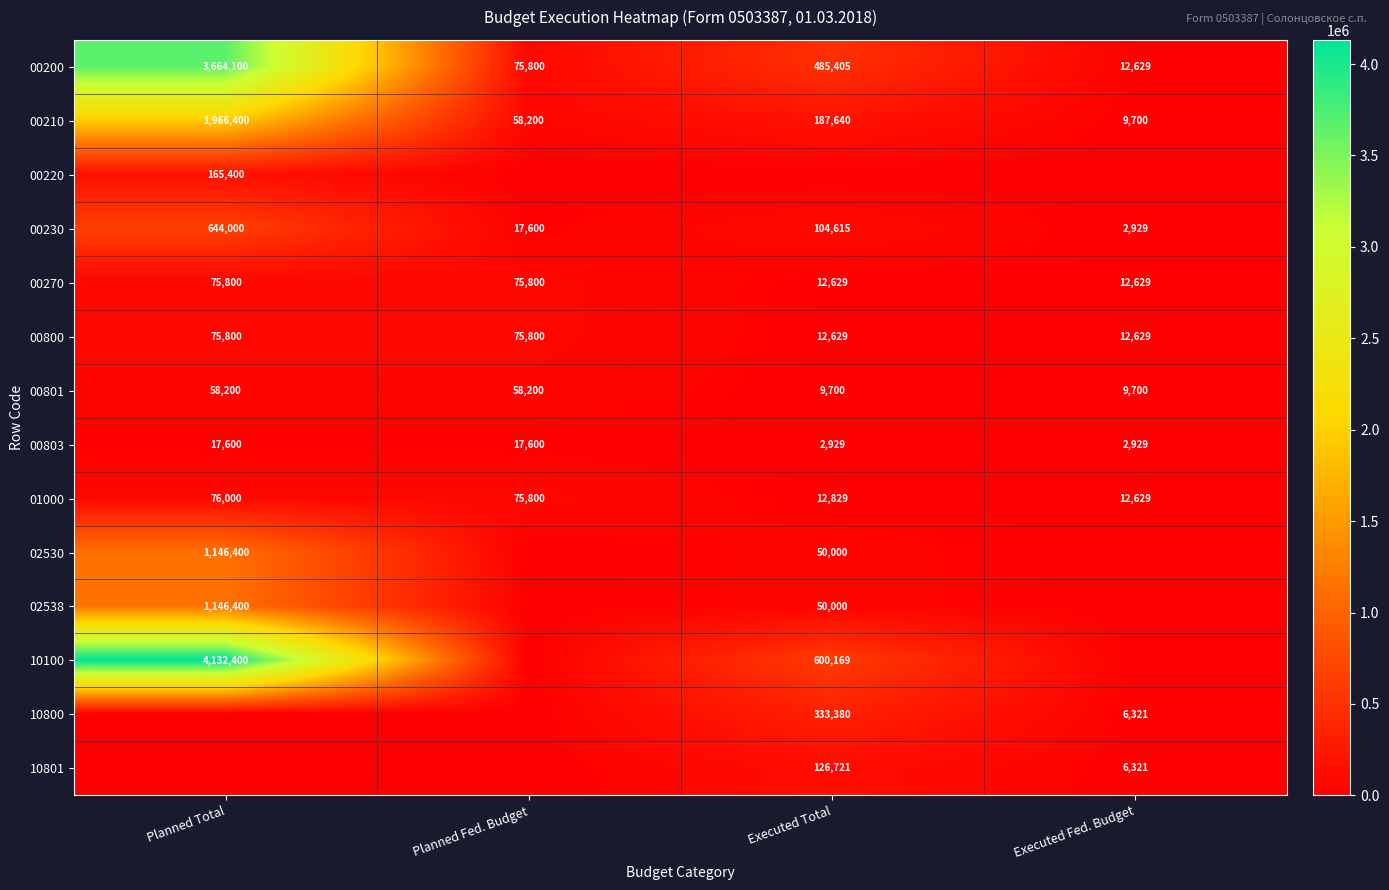

Is the value of 01000 at Executed Fed. Budget greater than the value of 00210 at Executed Total?

No